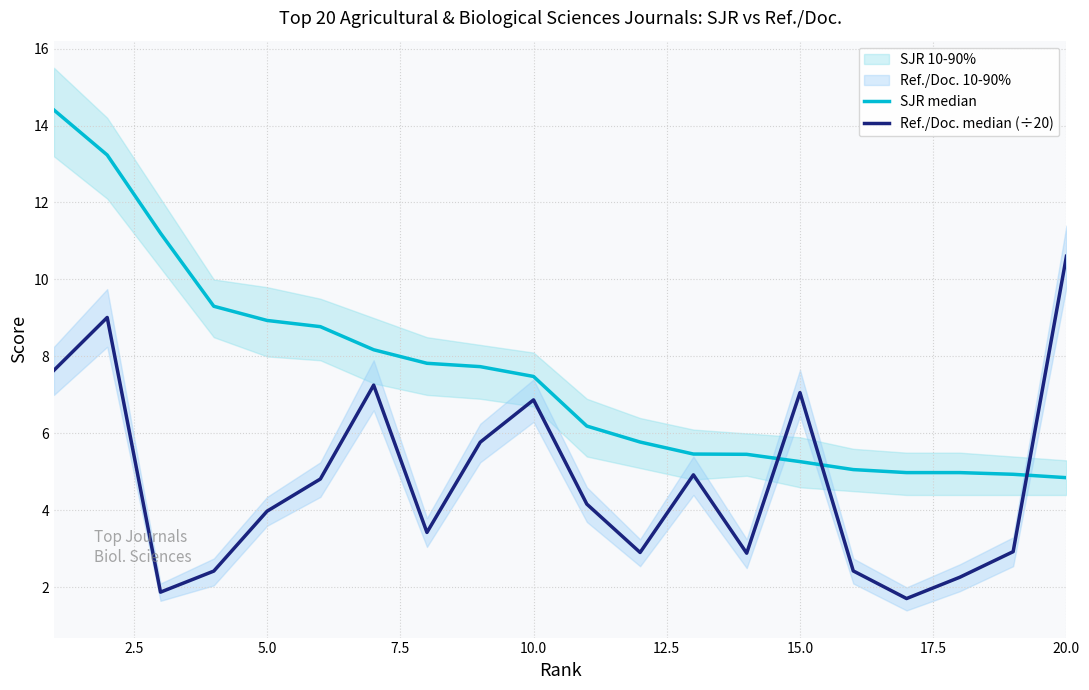

What is the approximate value of SJR median at 5.0?

8.9